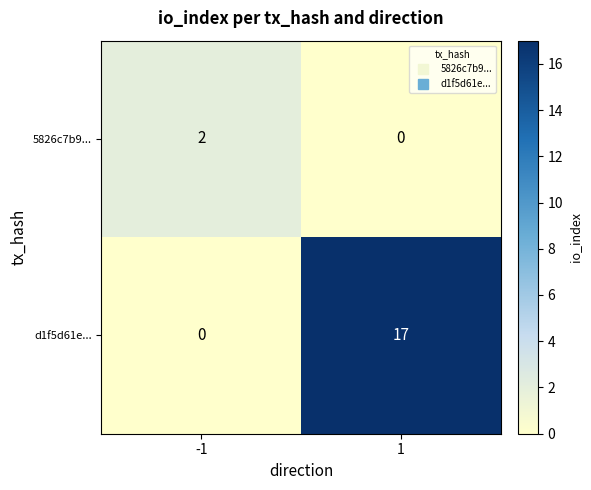

What is the difference between the maximum and minimum values in the d1f5d61e... series?

17